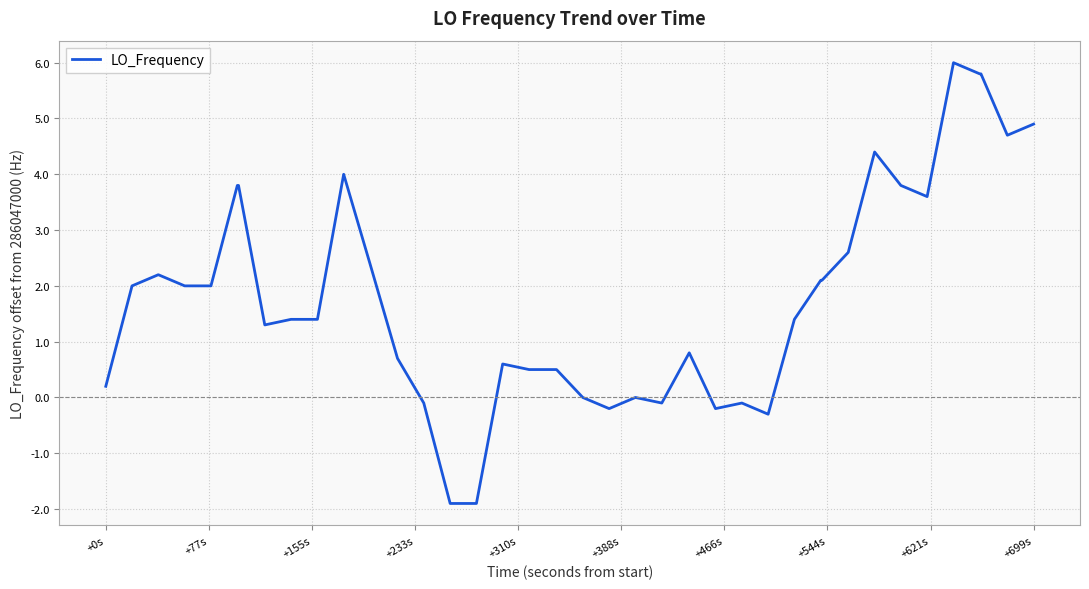

What is the minimum value shown in the chart?

-1.9